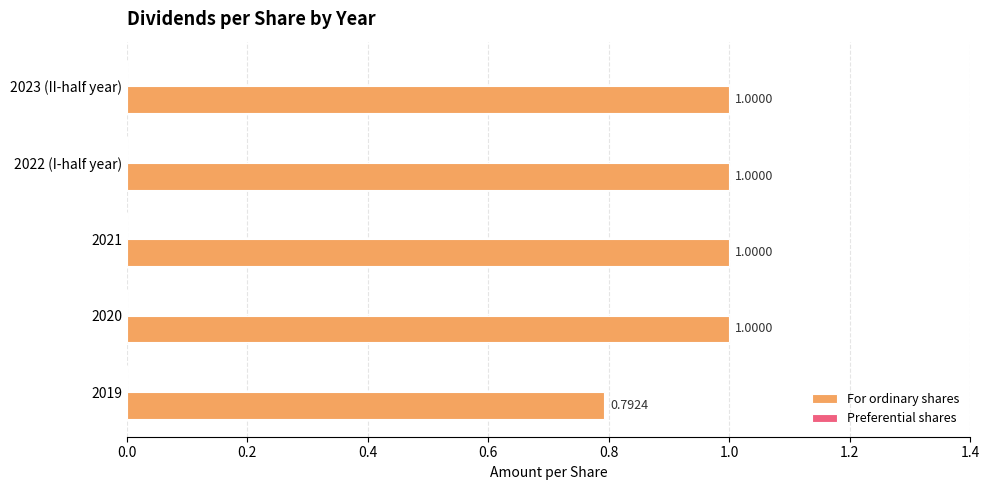

Between 2019 and 2020, which is larger?

2020